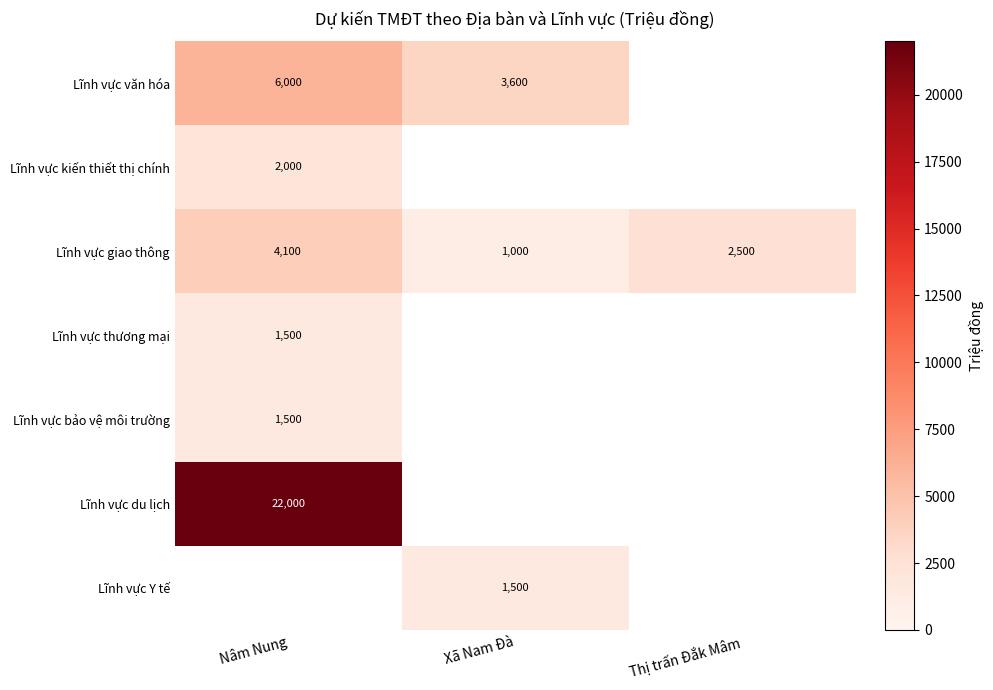

Is it true that Lĩnh vực giao thông equals 2500 at Thị trấn Đắk Mâm?

True